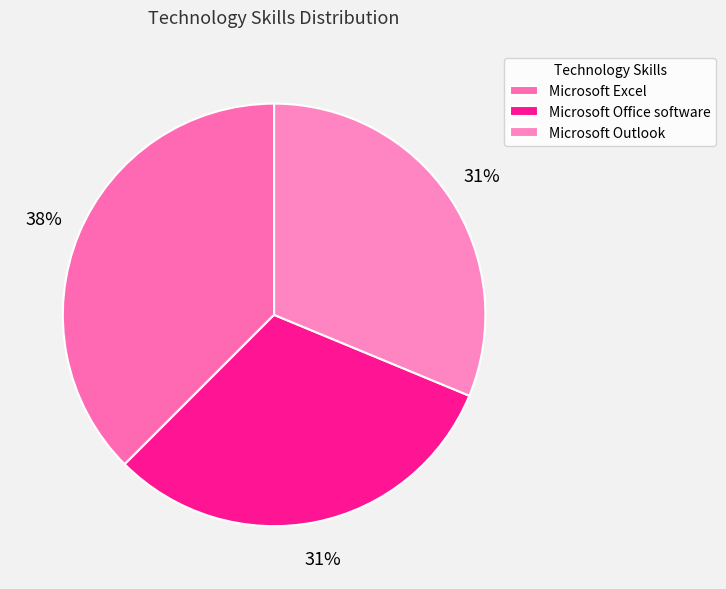

What is the total percentage of Microsoft Office software and Microsoft Outlook?

62.5%